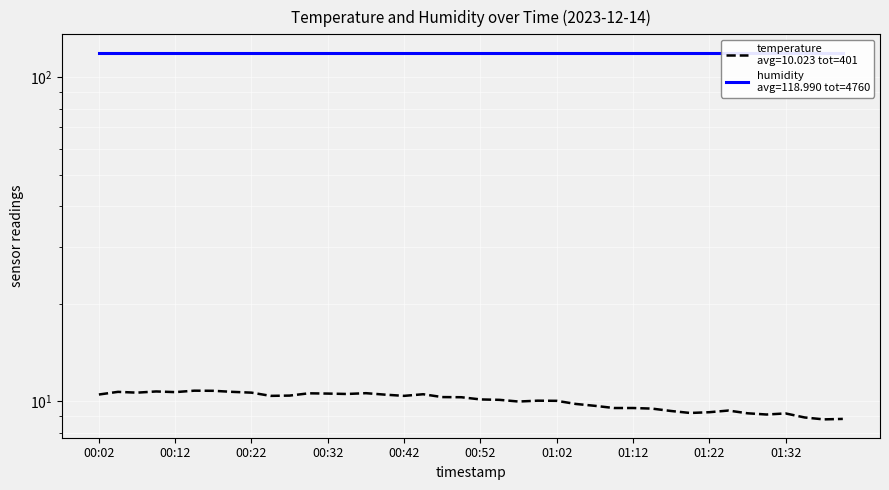

The chart shows a value of 14.5 at 00:14. True or false?

False